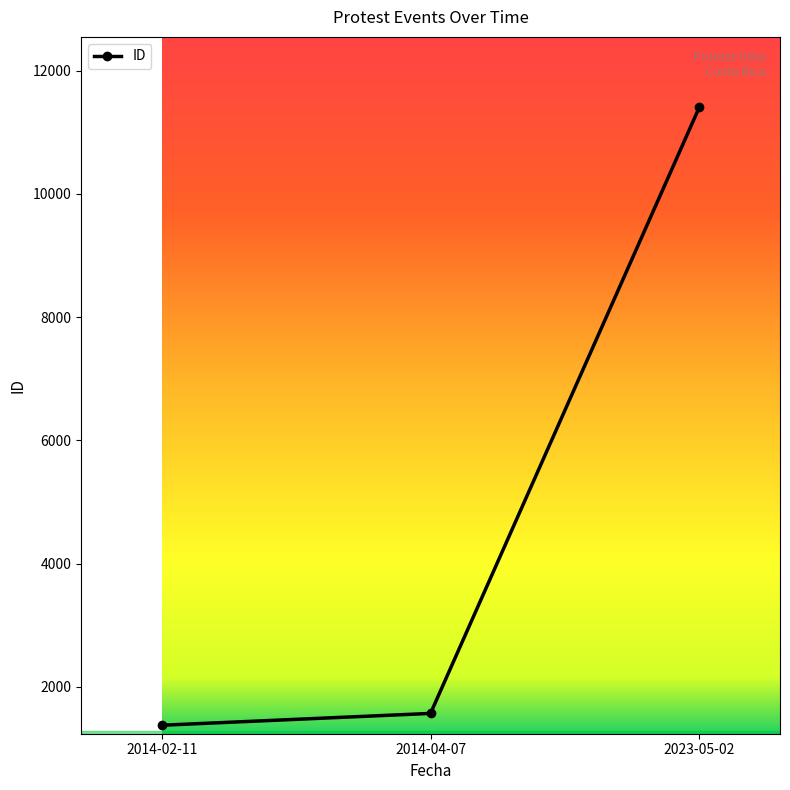

The chart shows a value of 1926 at 2014-02-11. True or false?

False